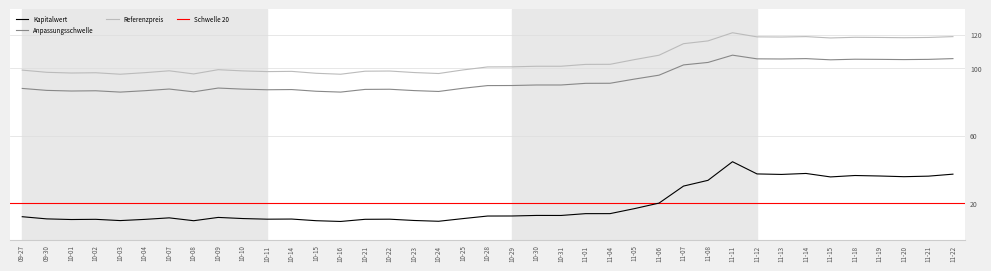

True or false: Anpassungsschwelle and Referenzpreis intersect in this chart.

False